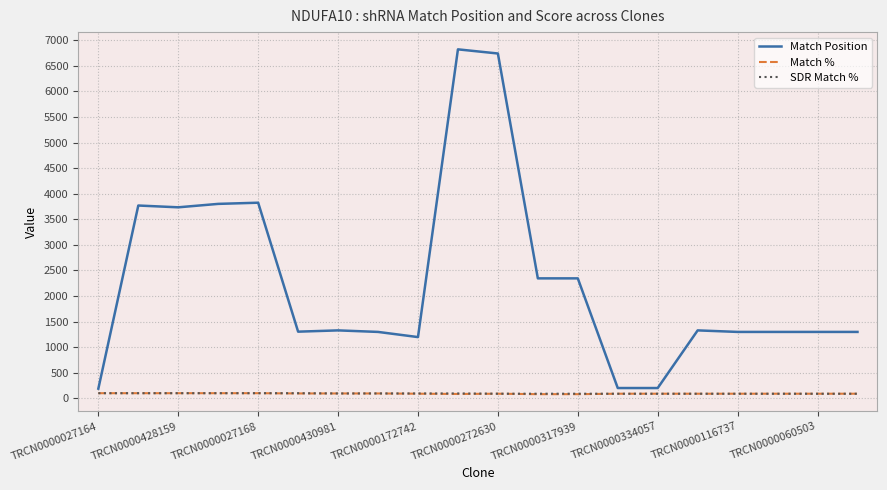

What is the lowest value of the Match Position series?

189